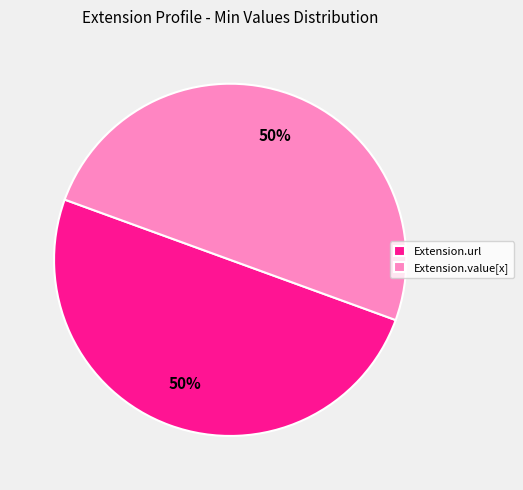

What is the ratio of the value at Extension.url to the value at Extension.value[x]?

1.0